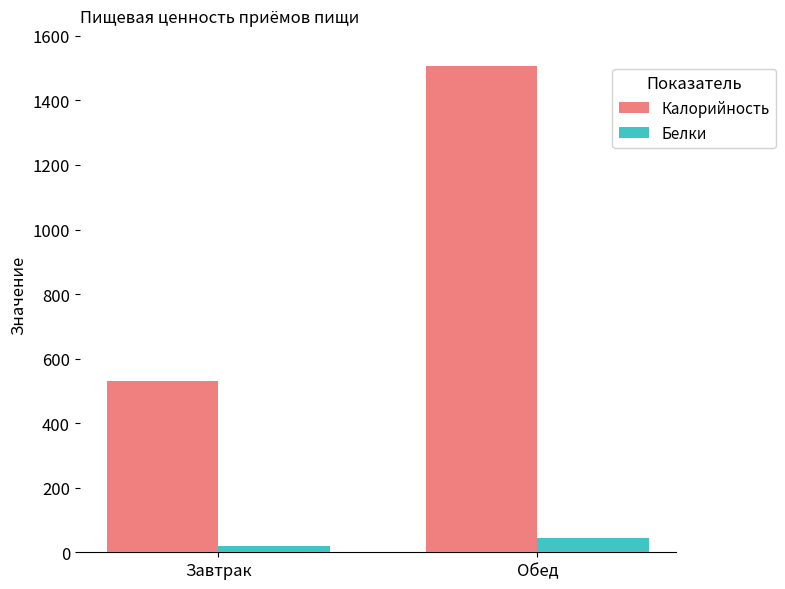

Between Завтрак and Обед, which series saw the biggest shift?

Калорийность